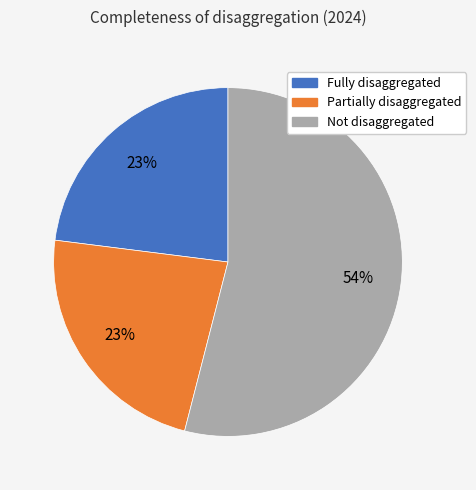

Is Not disaggregated the majority of the pie?

Yes